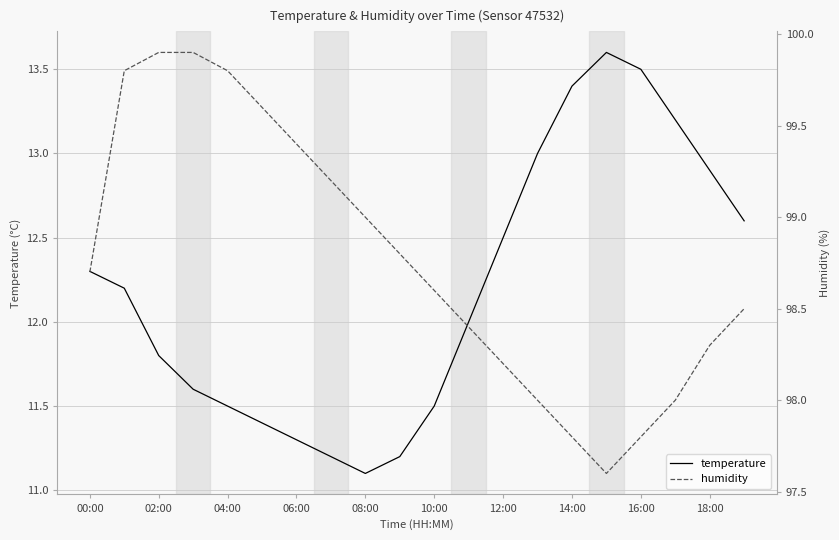

What is the difference between the maximum and minimum values in the temperature series?

2.5